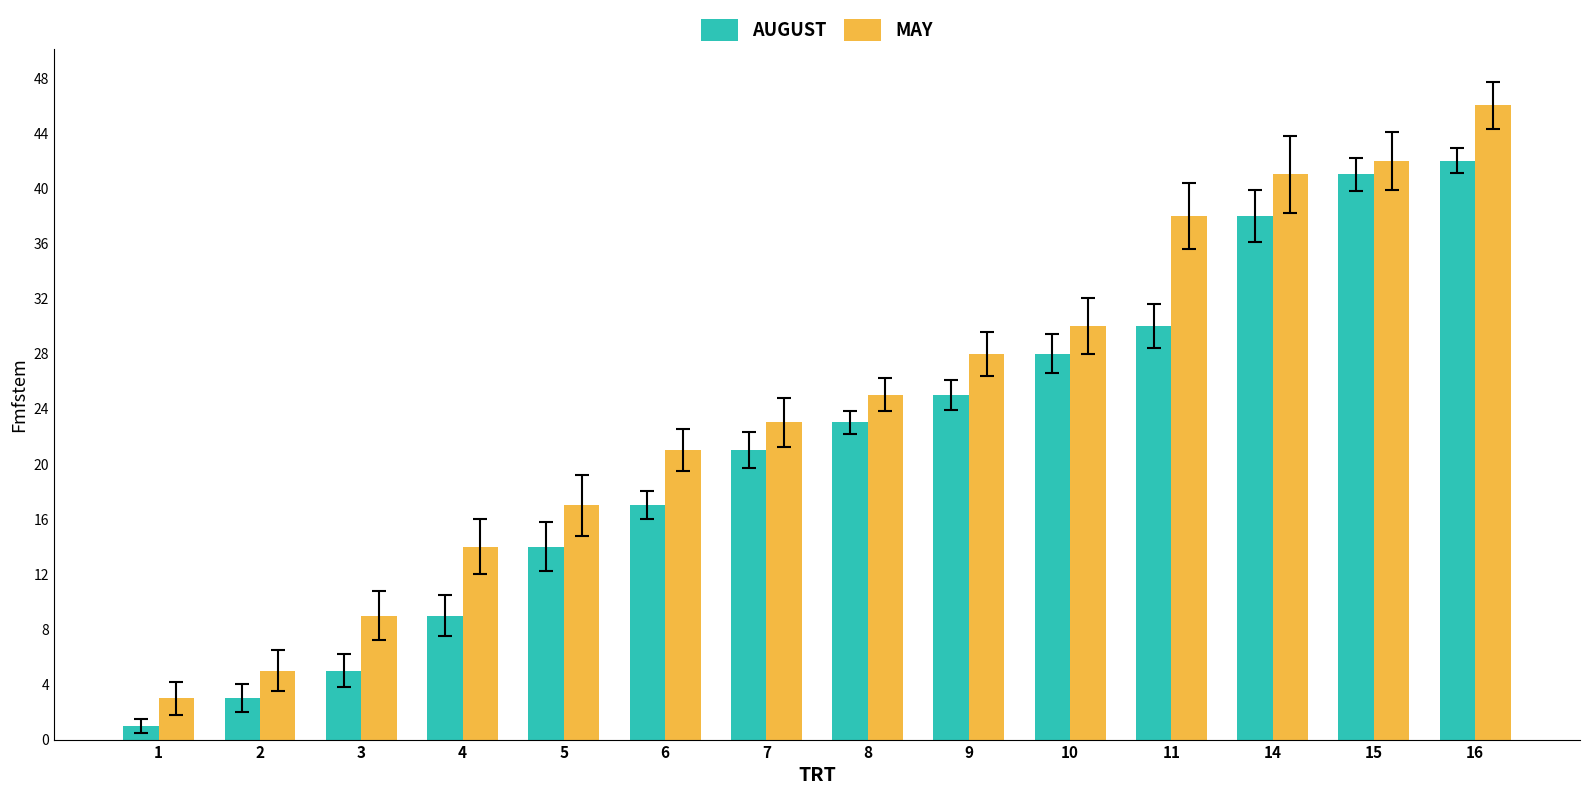

How many values in the MAY series are below 25?

7